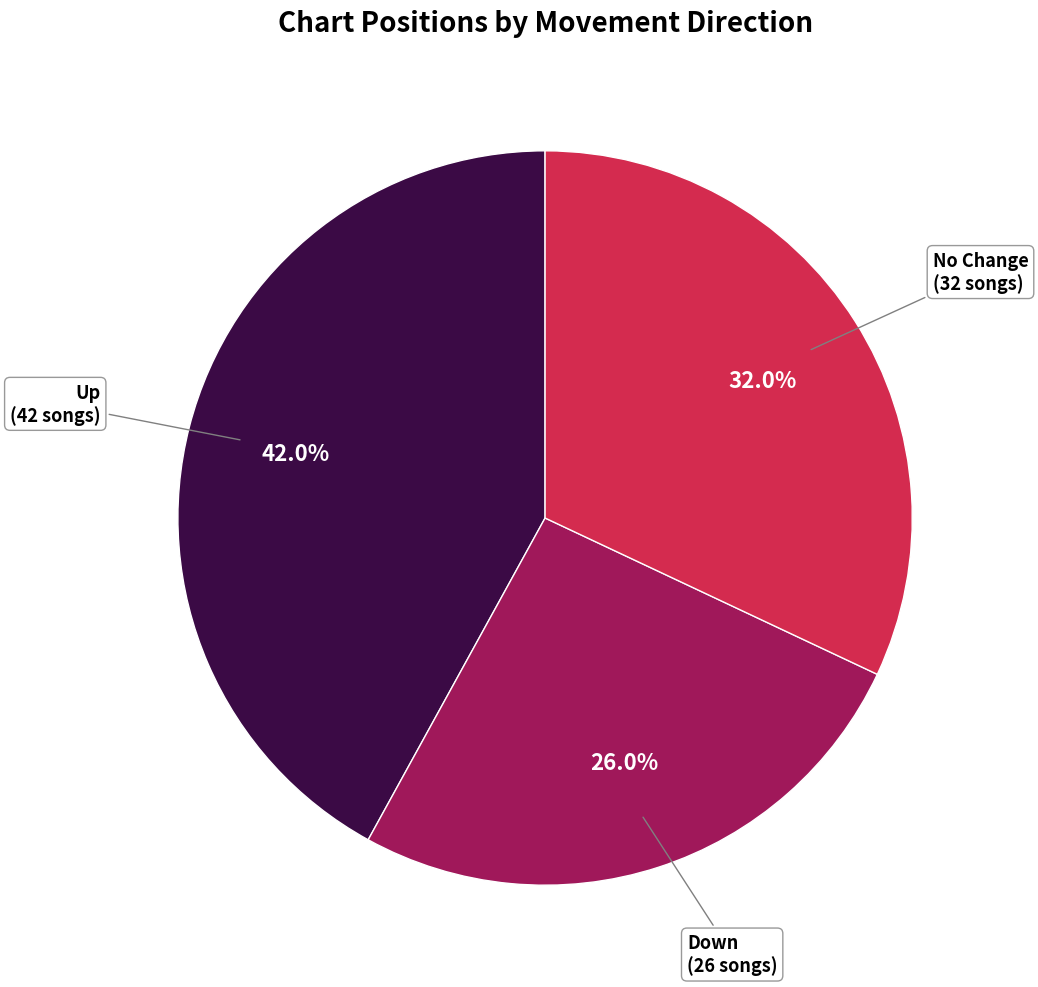

Is there any slice that represents more than half of the pie?

No